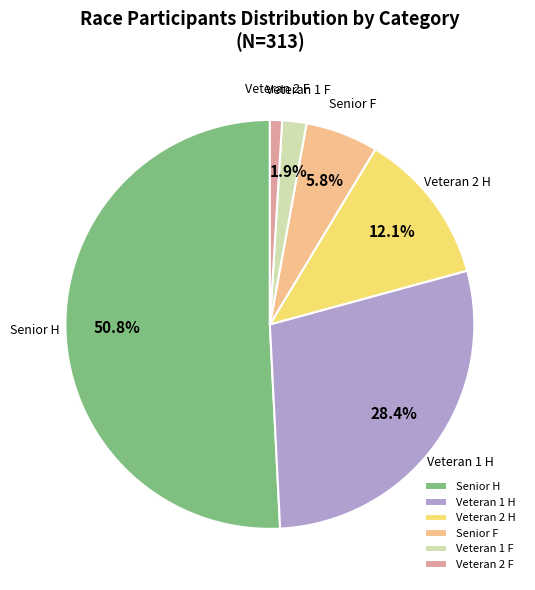

How many segments does this pie chart have?

6